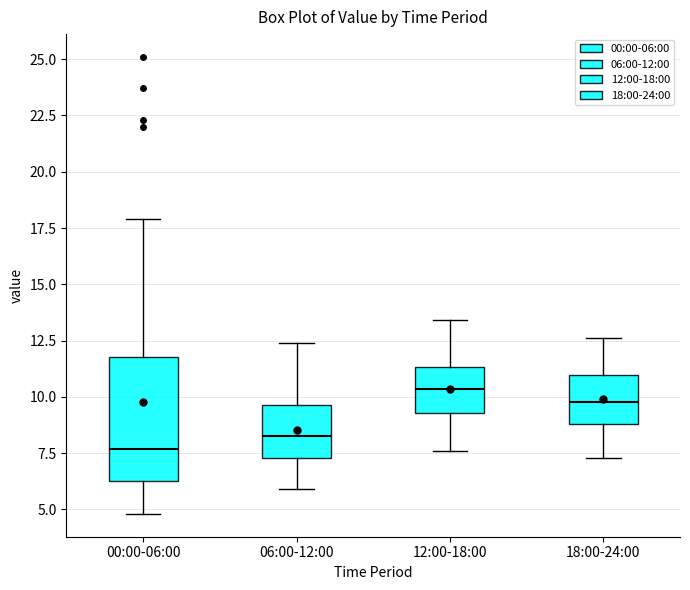

Where does the upper whisker of the box for 12:00-18:00 end on the y-axis? The values are not printed on the chart, so give them approximately, as read against the axis.

13.5